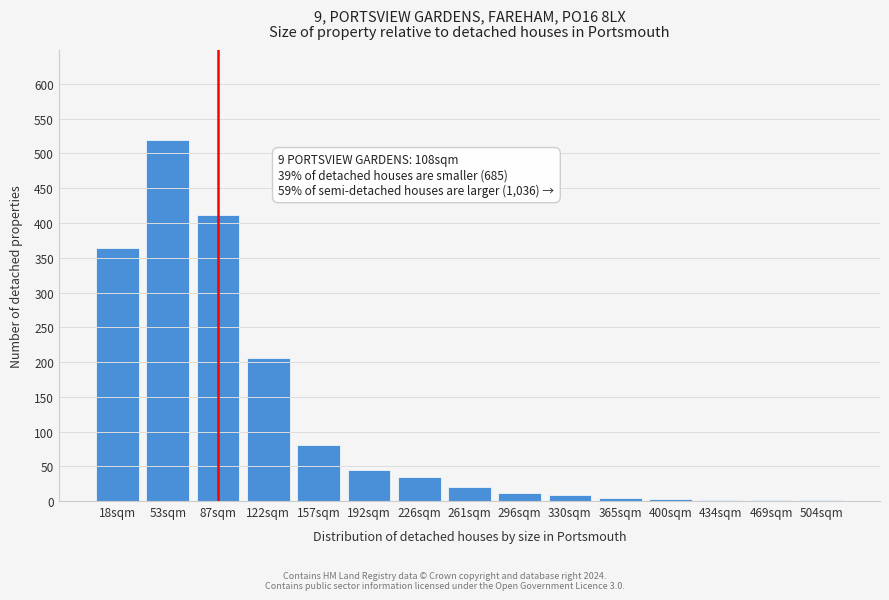

The chart shows a value of 20 at 261sqm. True or false?

True